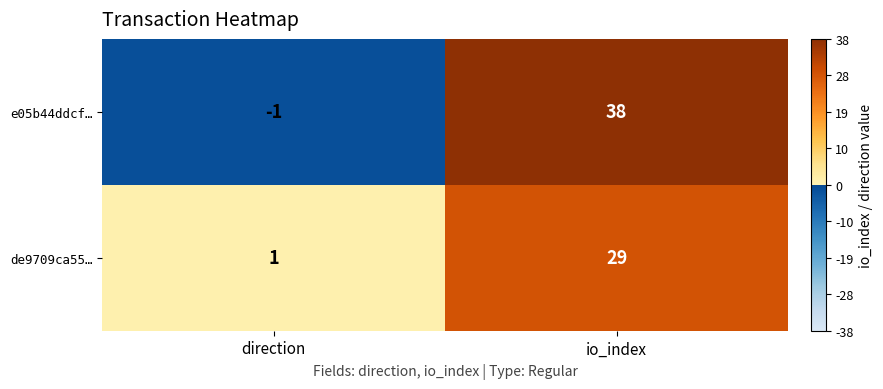

What is the sum of the de9709ca55… values at direction and io_index?

30